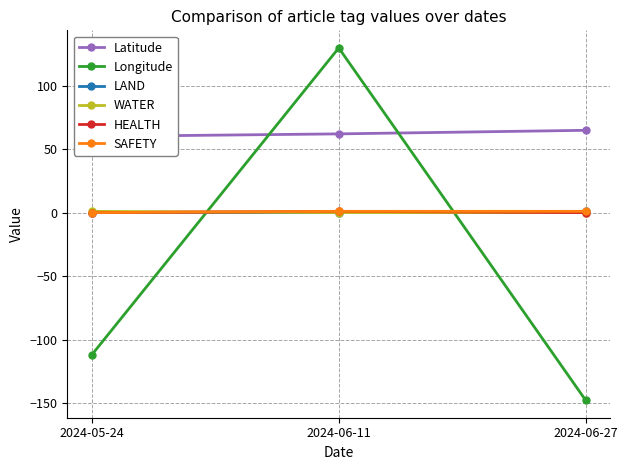

What is the label of the 2nd point from the right?

2024-06-11